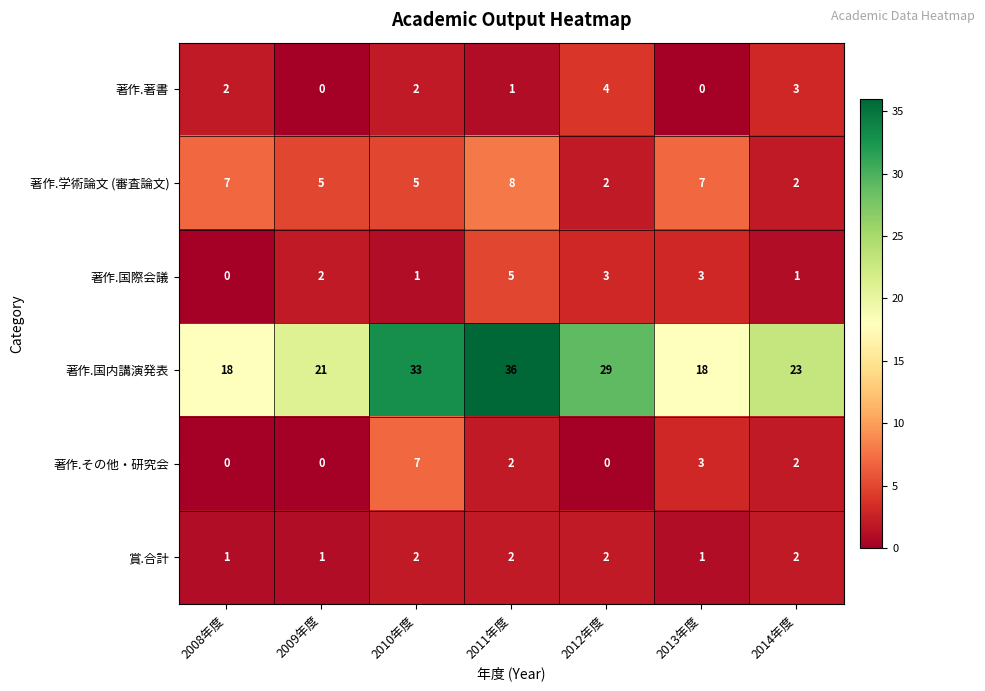

At which label does 著作.国内講演発表 first exceed 23?

2010年度